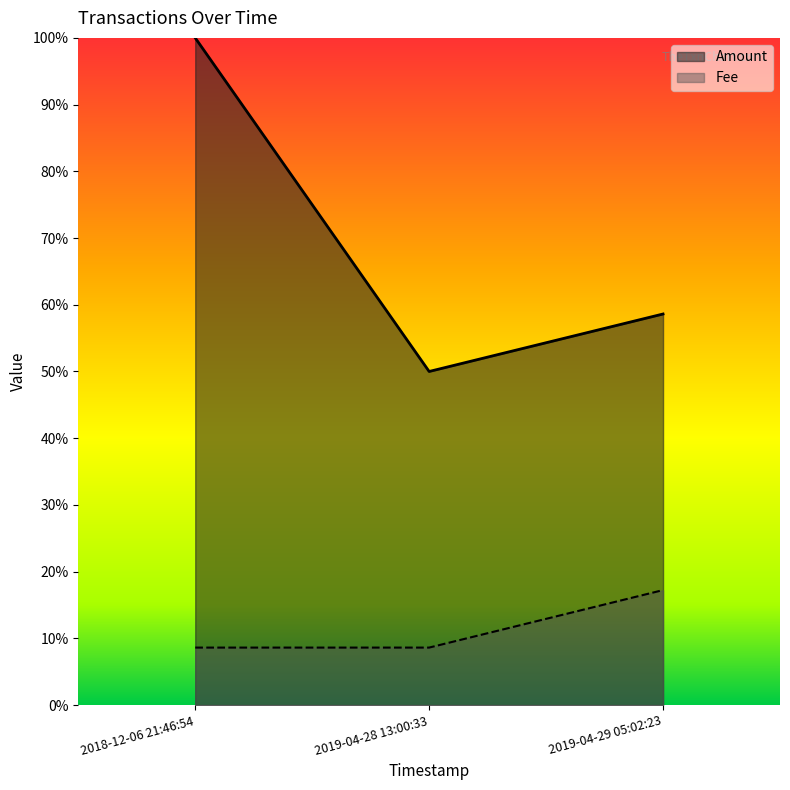

The value of Amount at 2018-12-06 21:46:54 is 0.3. True or false?

False